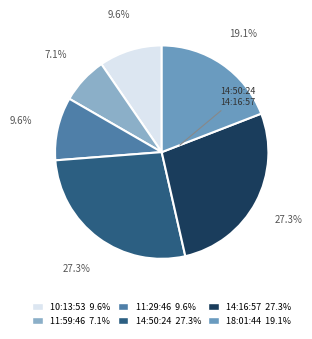

What is the largest slice in the pie chart?

14:50:24